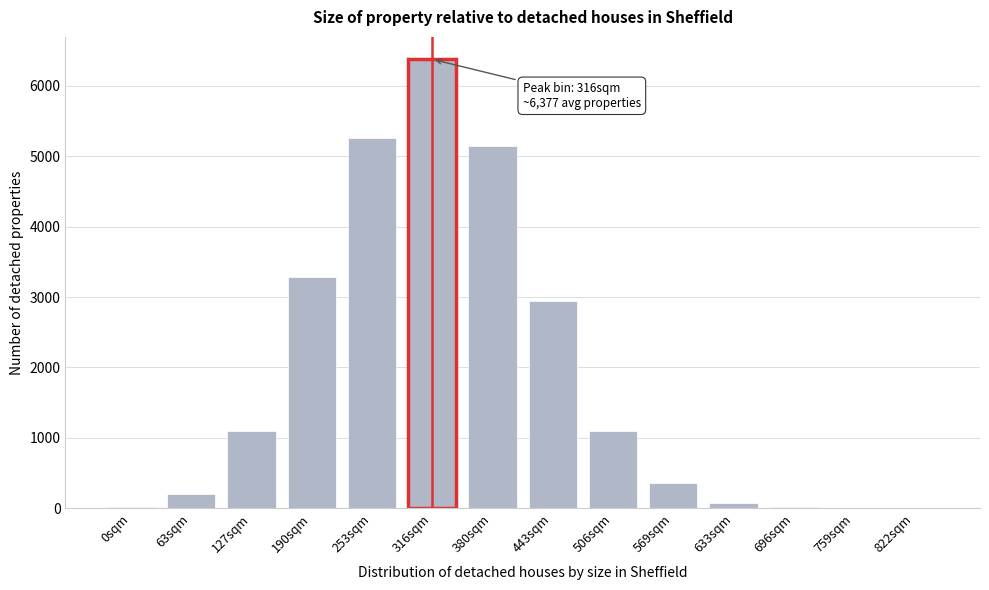

Read the value at 443sqm.

2937.7